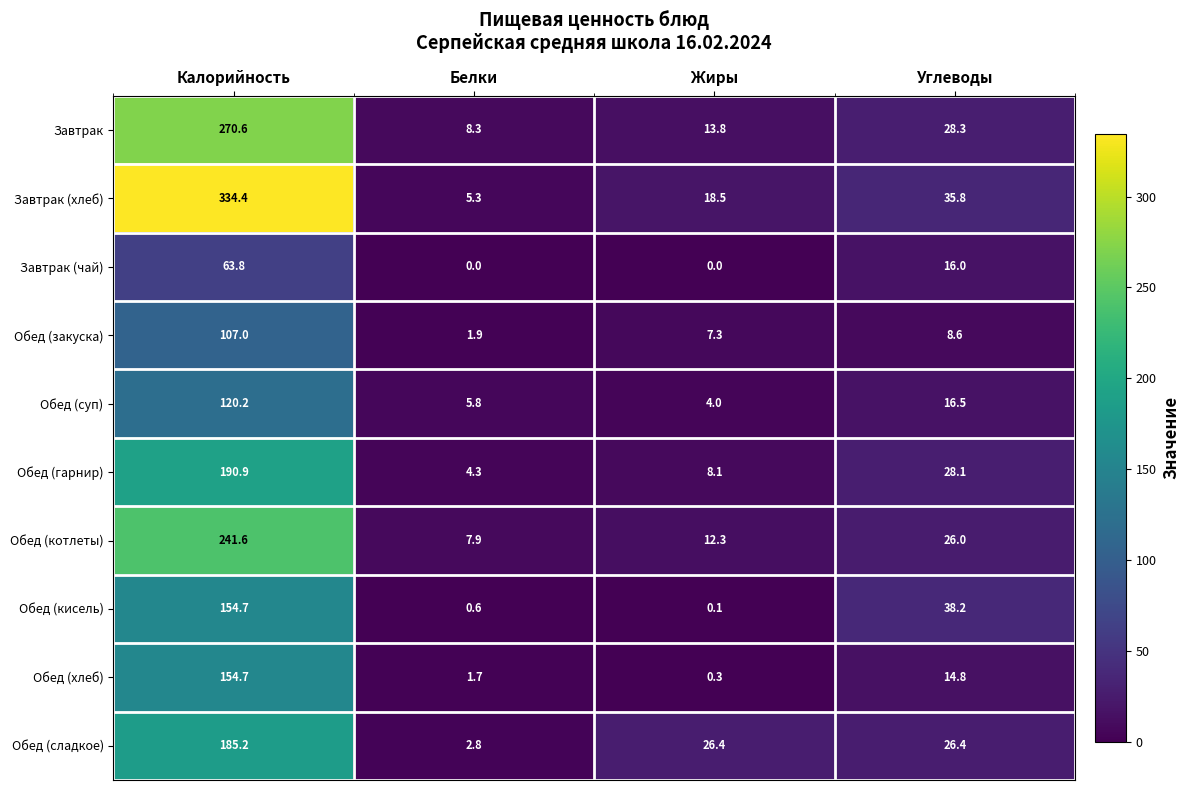

Where does the Обед (сладкое) series first go above 26?

Калорийность